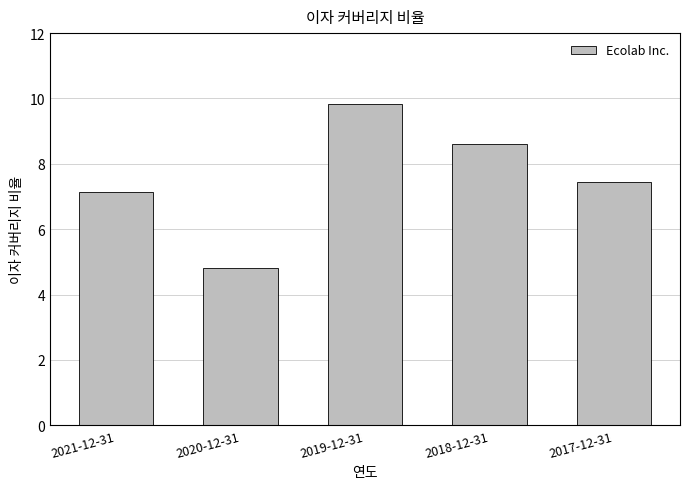

Reading left to right, transcribe all the data shown in this chart.

2021-12-31=7.1	2020-12-31=4.8	2019-12-31=9.8	2018-12-31=8.6	2017-12-31=7.4